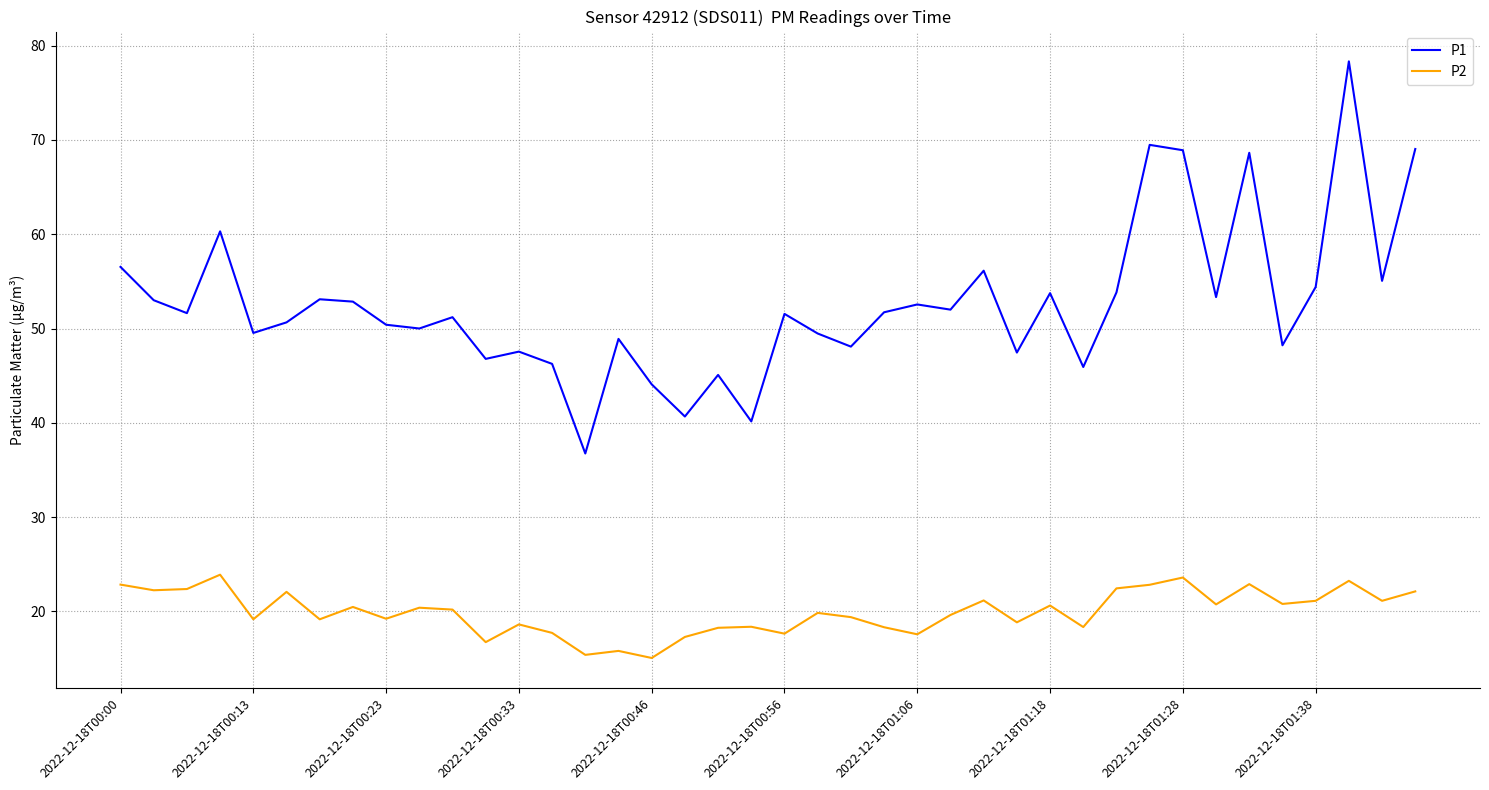

True or false: P2 has more than 0 points higher than both neighbors.

True